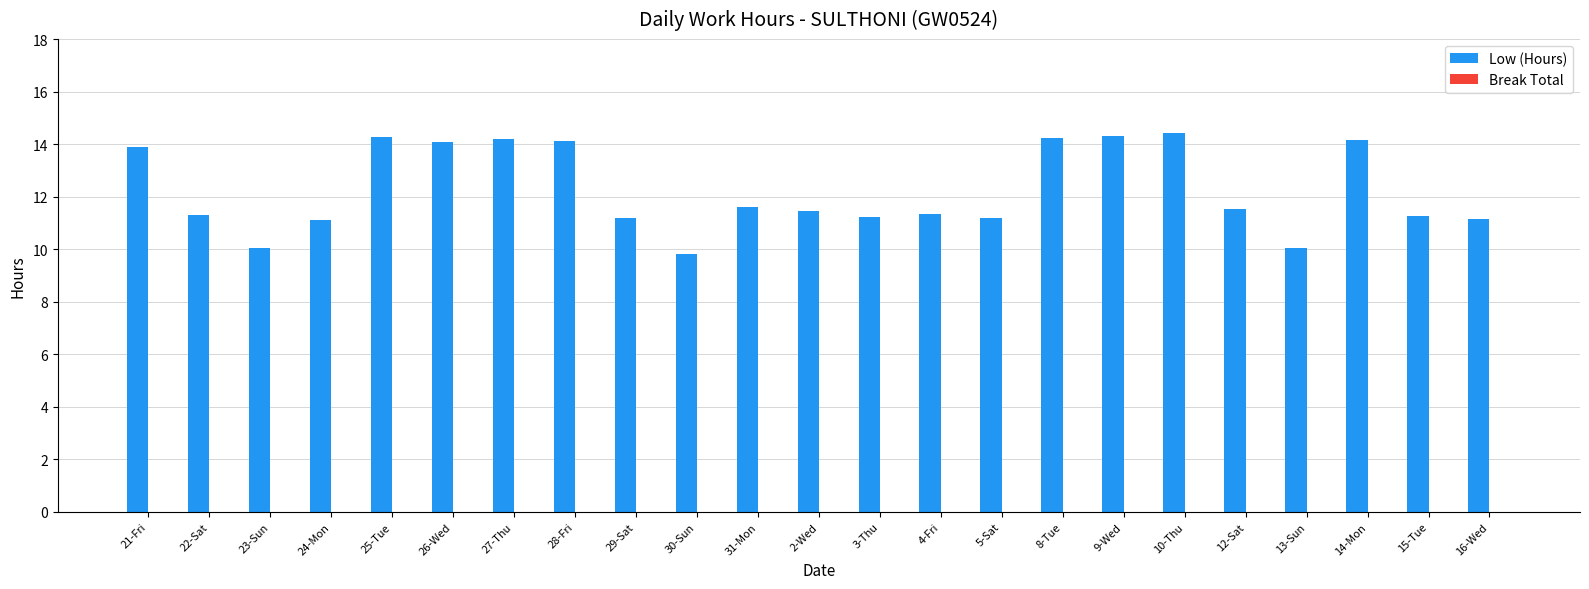

What is the average value?

12.3